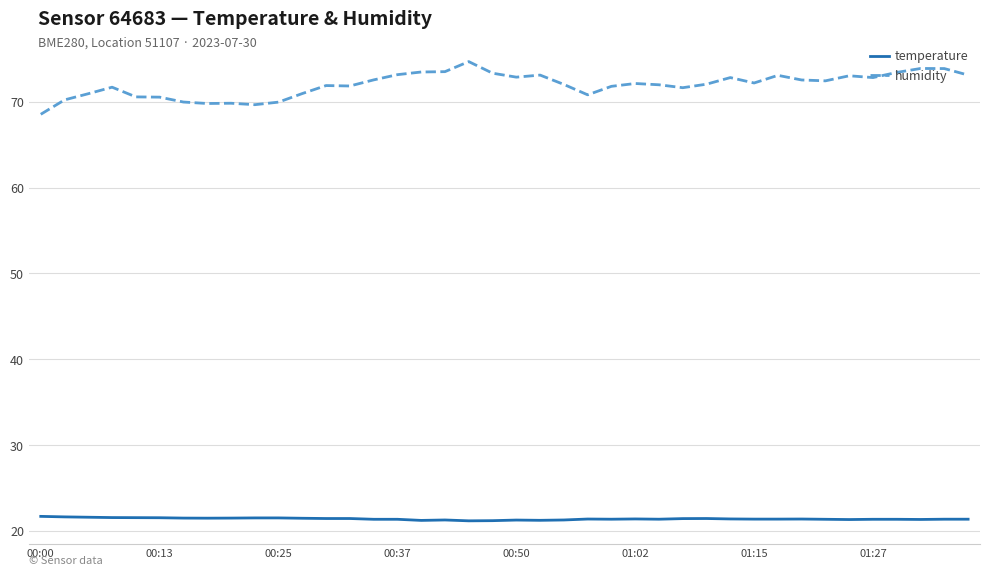

True or false: humidity and temperature intersect in this chart.

False